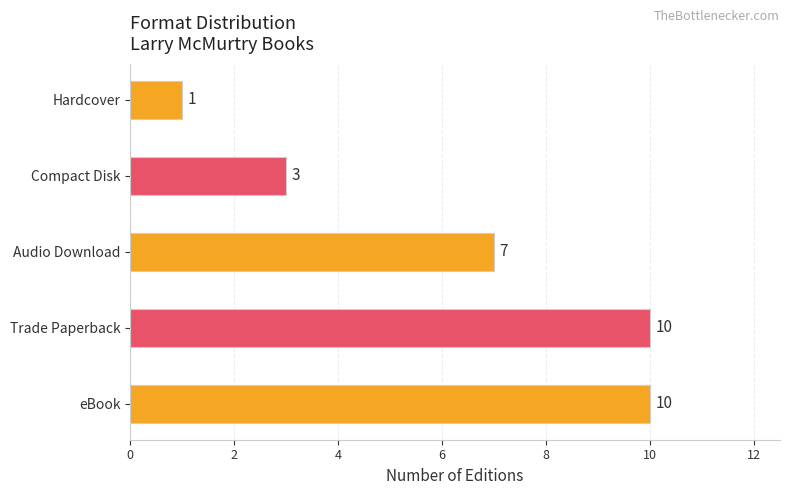

Which category has the lowest value across all series?

Hardcover